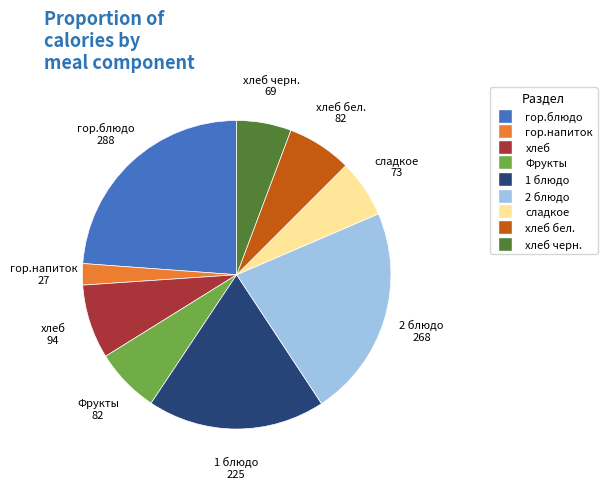

Count the number of slices in the pie.

9